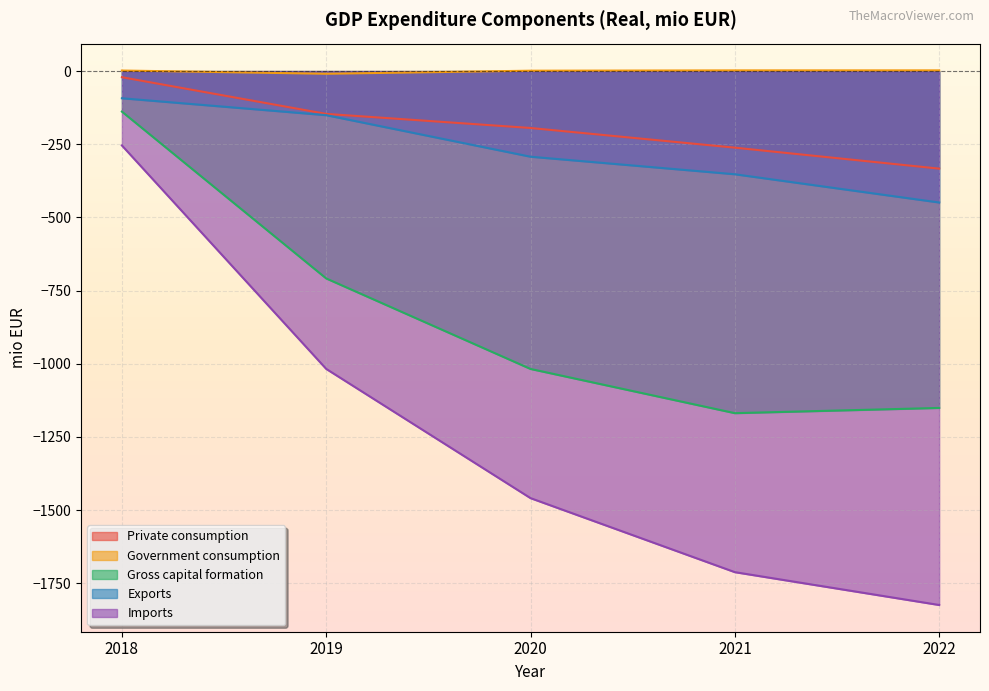

At which label does Imports first exceed -1459?

2018